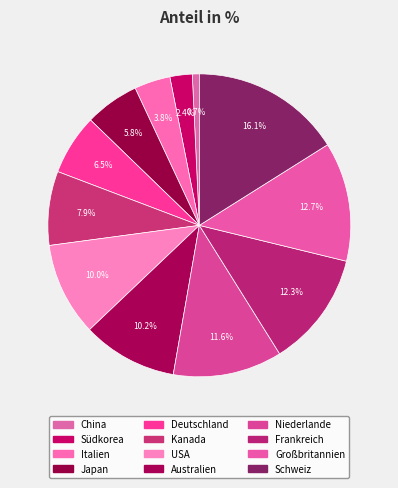

How many slices are in this pie chart?

12